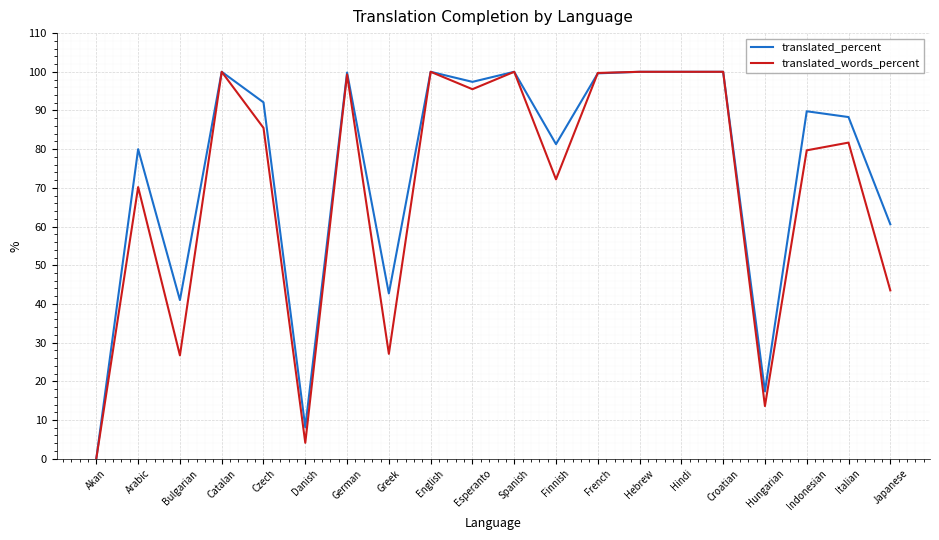

What is the greatest value displayed?

100.0